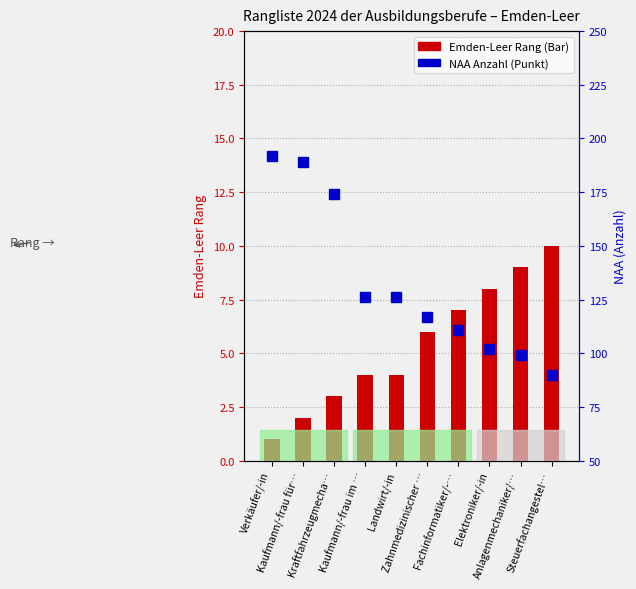

Count the number of data series in this chart.

2